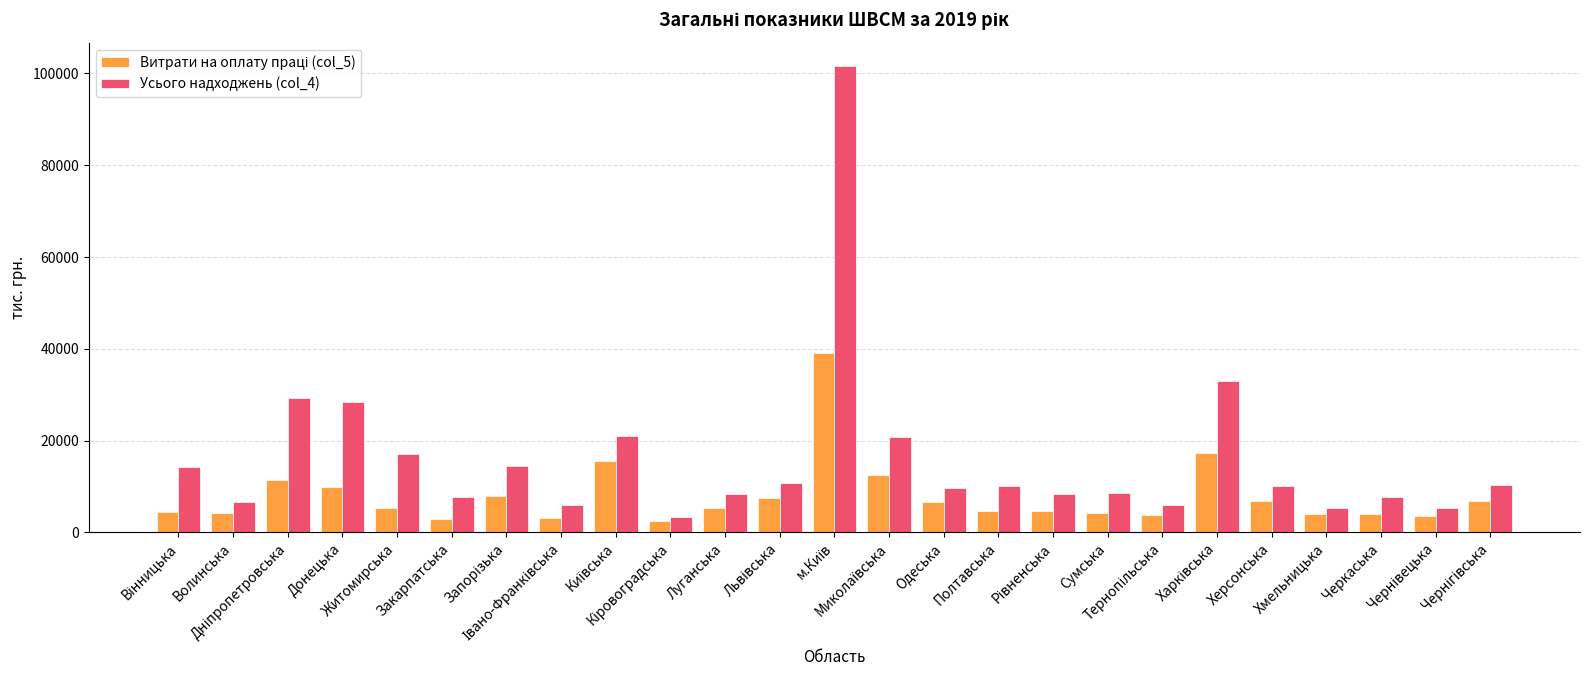

What is the minimum value for Усього надходжень (col_4)?

3459.0